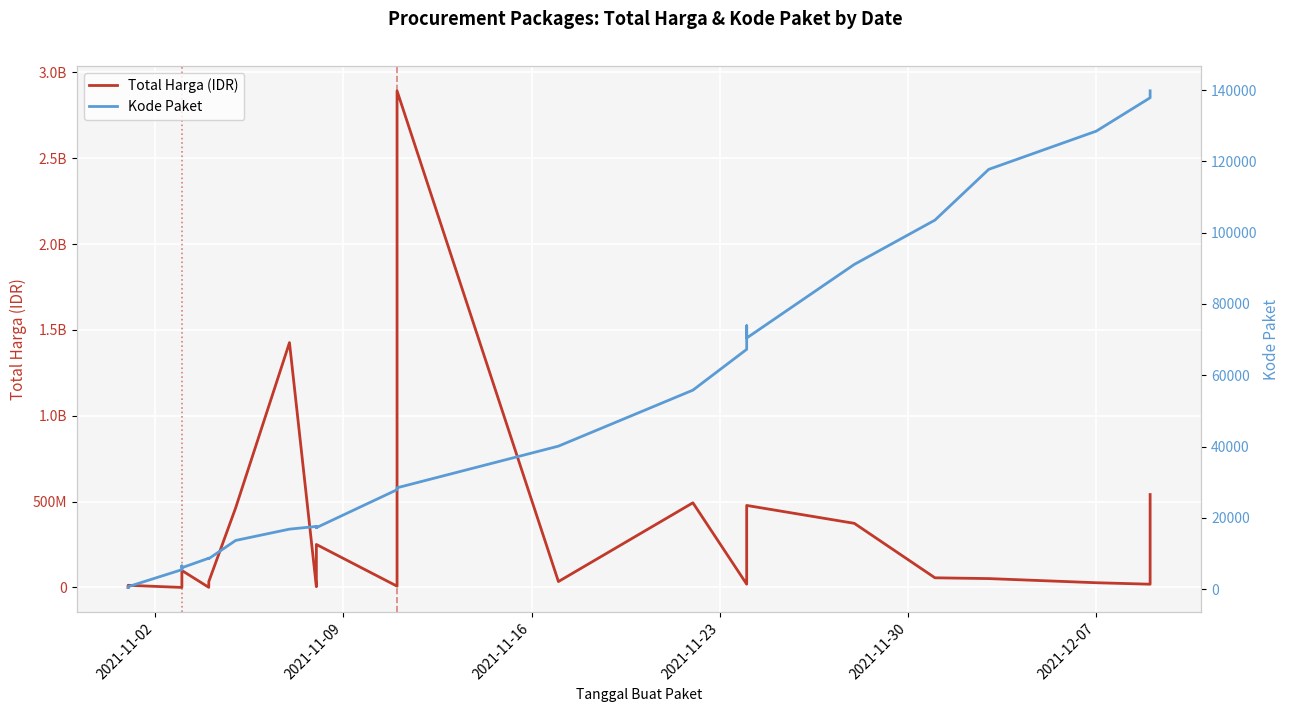

What is the minimum value shown in the chart?

464